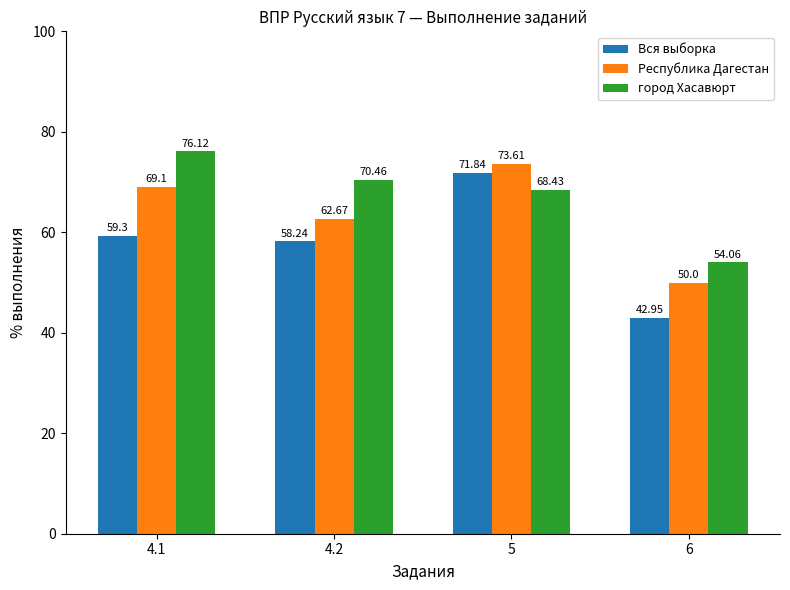

What is the approximate value of город Хасавюрт at 4.1?

76.1